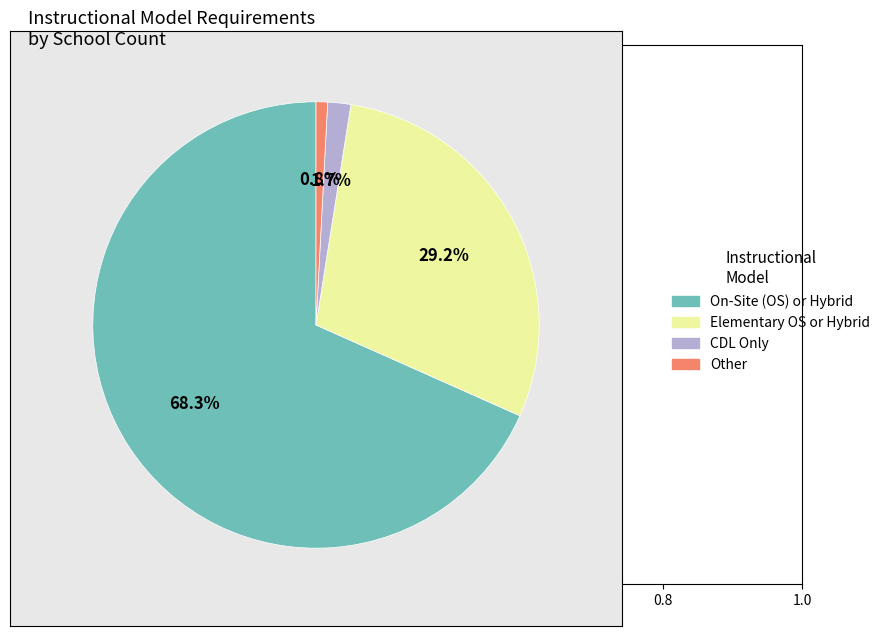

Is Other the majority of the pie?

No